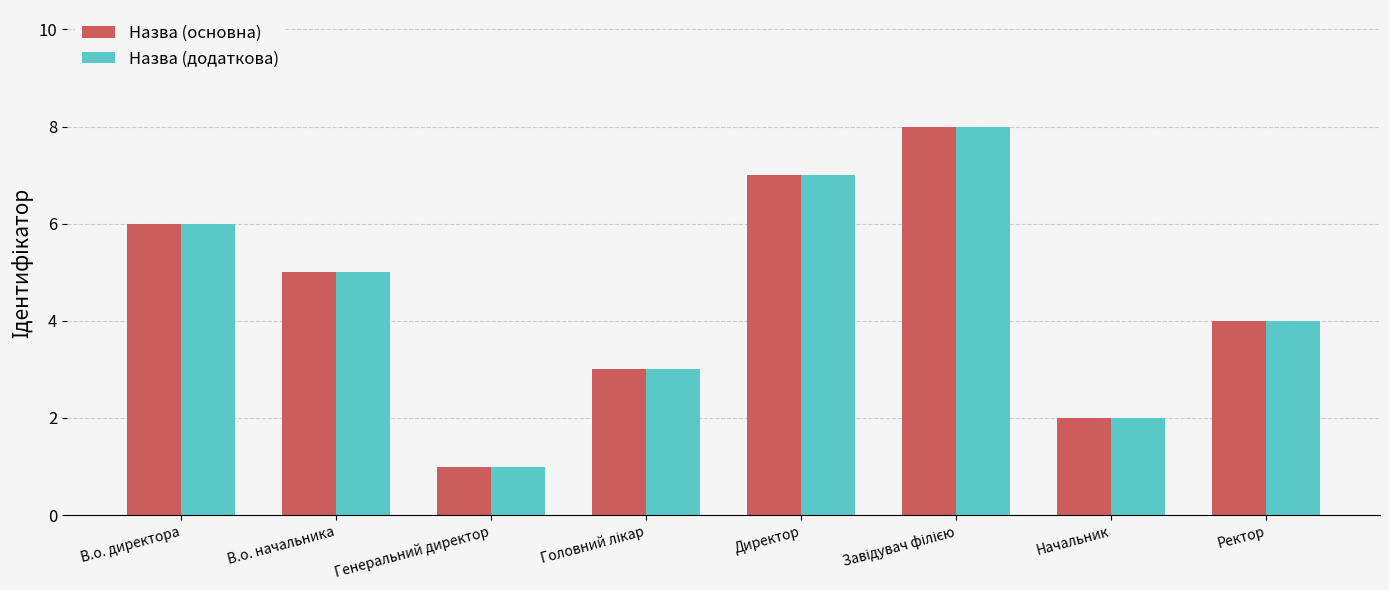

What is the value of the Назва (основна) bar at the 7th from the left?

2